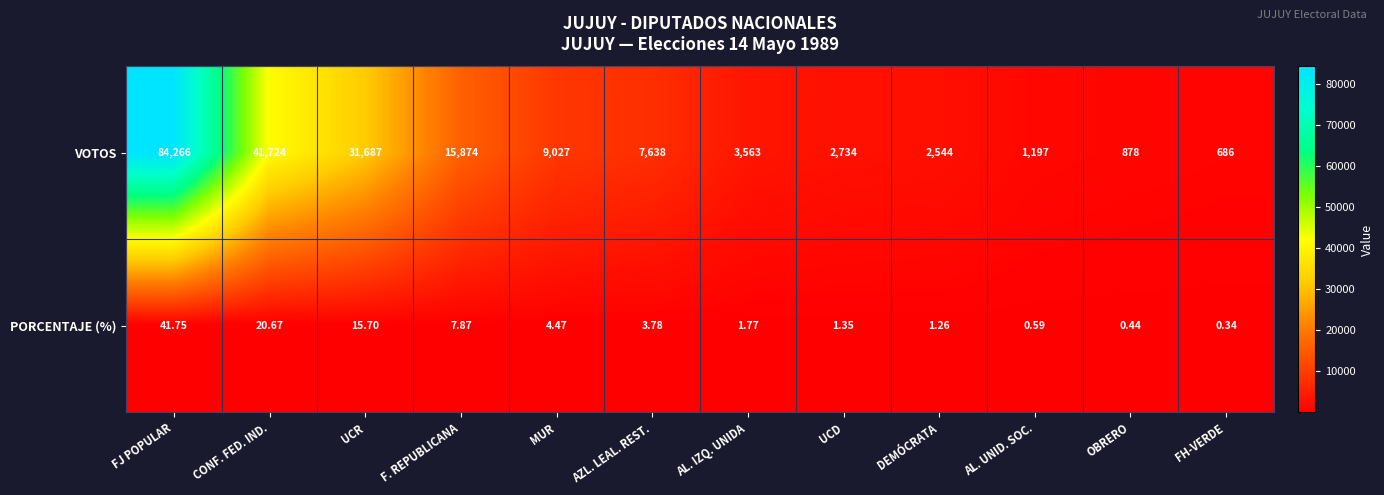

Where does the PORCENTAJE (%) series first go above 3?

FJ POPULAR